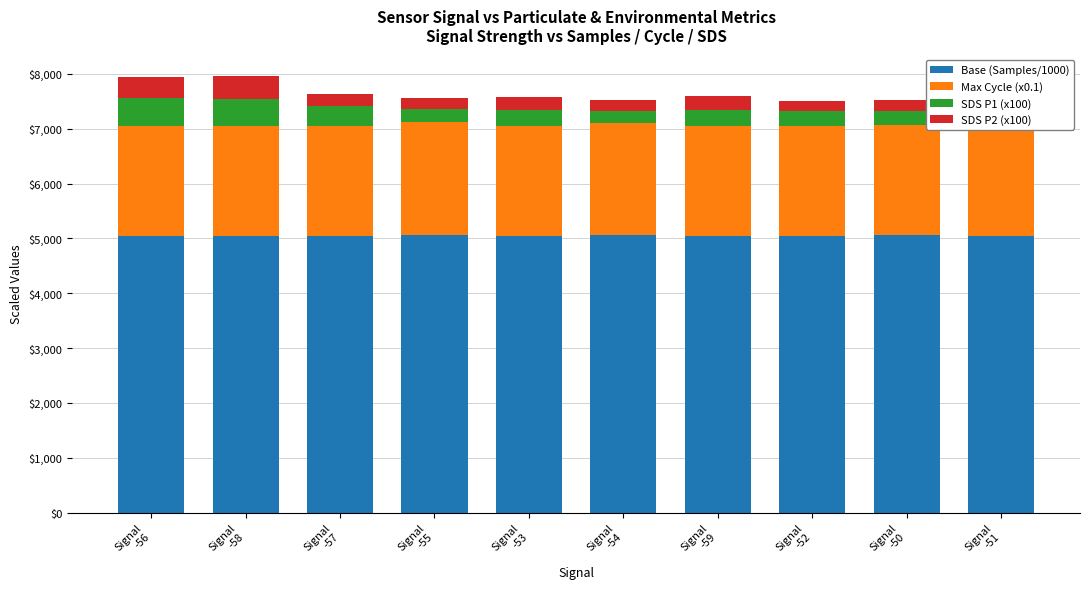

What is the maximum value for Base (Samples/1000)?

5057.3